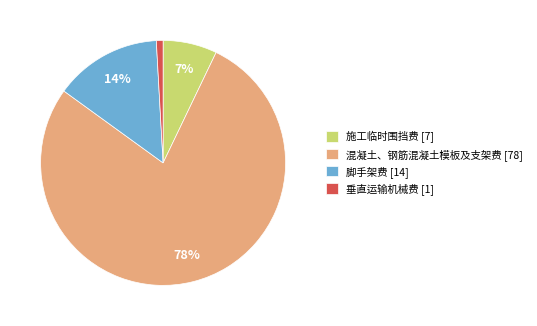

What is the majority slice?

混凝土、钢筋混凝土模板及支架费